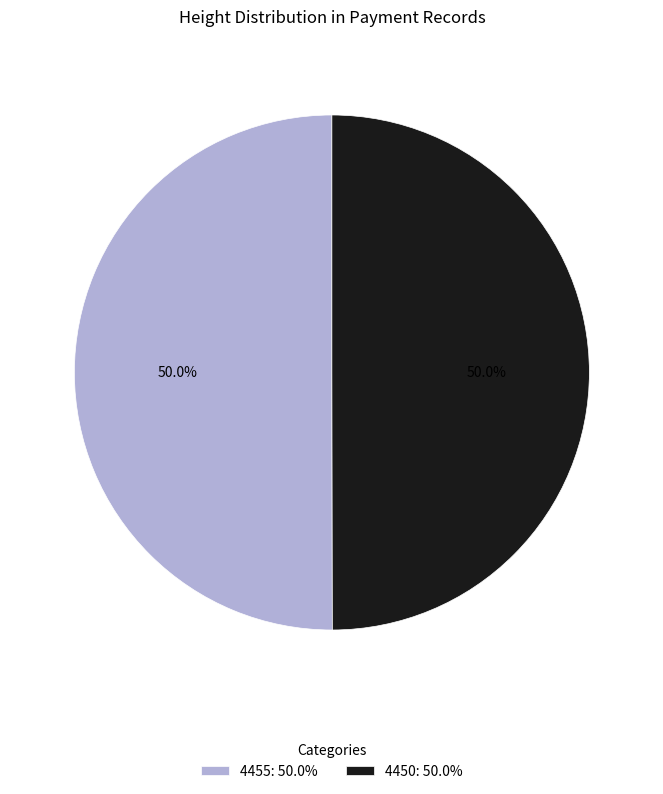

What percentage is the 4455 slice, to the nearest percent?

50%